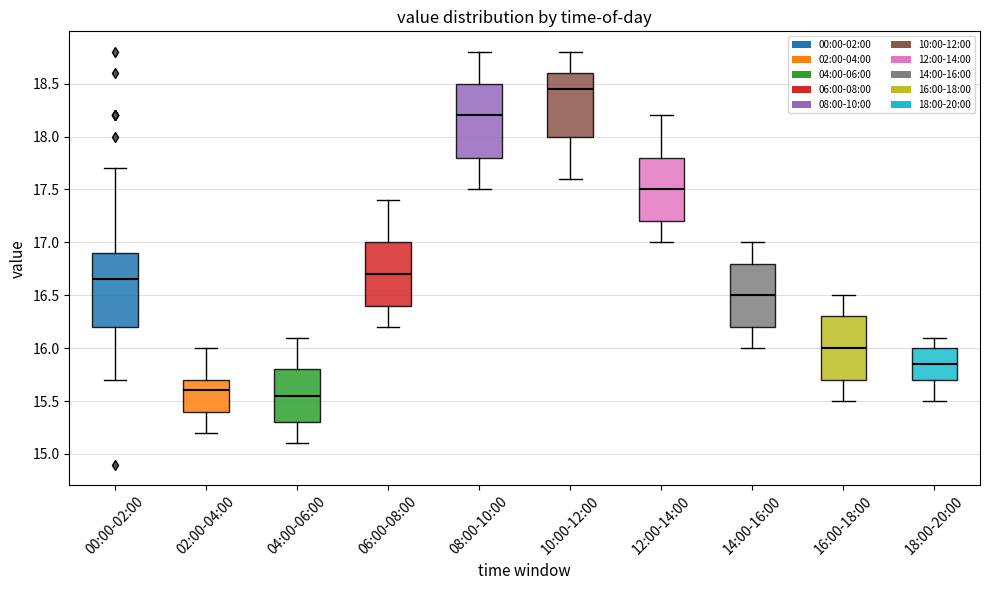

Reading left to right, read every box against the y-axis: the position of its median line, the range the box covers, and the ends of its whiskers. The values are not printed on the chart, so give them approximately, as read against the axis.

00:00-02:00: median 16.65, box 16.20 to 16.90, whiskers 15.70 to 17.70
02:00-04:00: median 15.60, box 15.40 to 15.70, whiskers 15.20 to 16.00
04:00-06:00: median 15.55, box 15.30 to 15.80, whiskers 15.10 to 16.10
06:00-08:00: median 16.70, box 16.40 to 17.00, whiskers 16.20 to 17.40
08:00-10:00: median 18.20, box 17.80 to 18.50, whiskers 17.50 to 18.80
10:00-12:00: median 18.45, box 18.00 to 18.60, whiskers 17.60 to 18.80
12:00-14:00: median 17.50, box 17.20 to 17.80, whiskers 17.00 to 18.20
14:00-16:00: median 16.50, box 16.20 to 16.80, whiskers 16.00 to 17.00
16:00-18:00: median 16.00, box 15.70 to 16.30, whiskers 15.50 to 16.50
18:00-20:00: median 15.85, box 15.70 to 16.00, whiskers 15.50 to 16.10